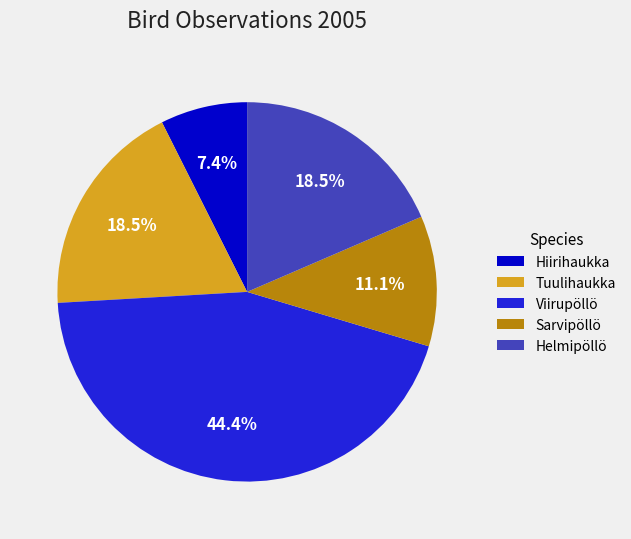

What percentage is NOT represented by Tuulihaukka?

81.5%